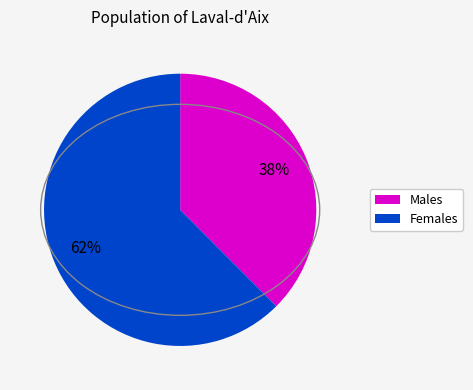

Does any single category account for the majority?

Yes